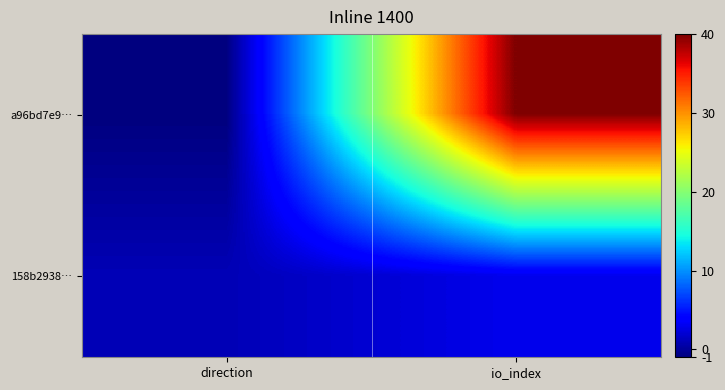

How many values in a96bd7e9… are below zero?

1